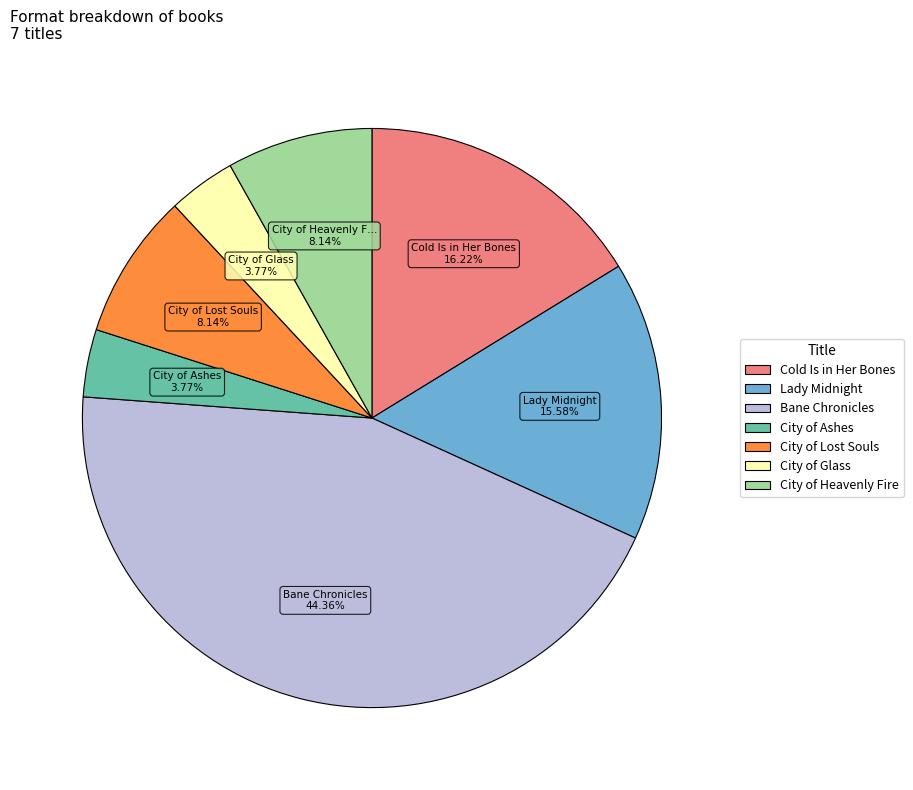

Is City of Ashes the majority of the pie?

No